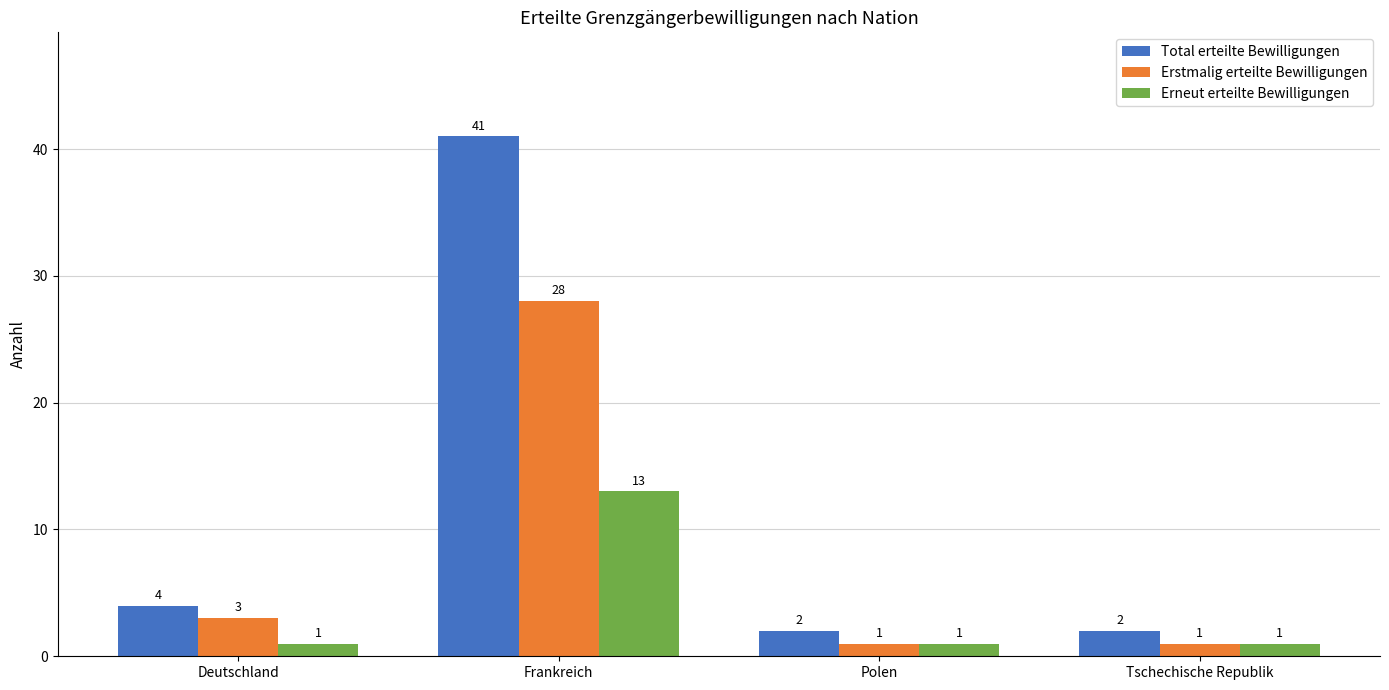

At which label is Total erteilte Bewilligungen closest to 21?

Deutschland